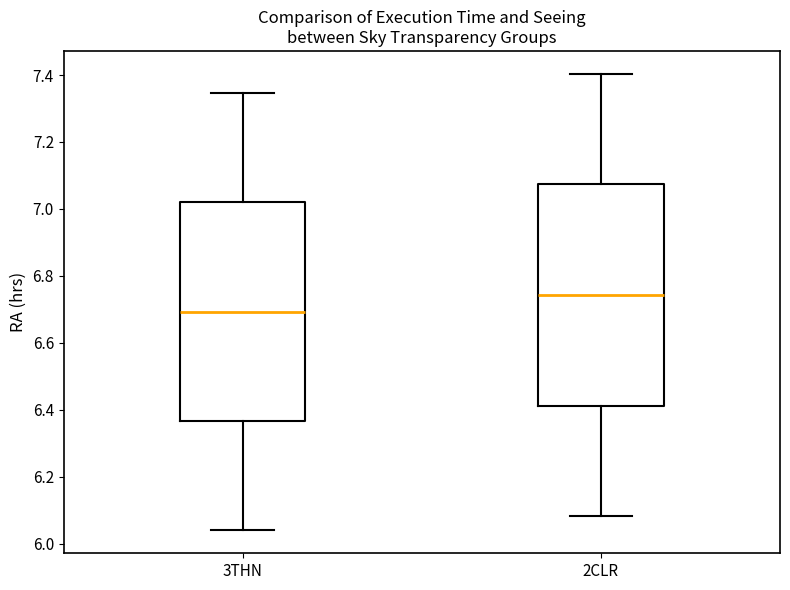

Reading left to right, transcribe this box plot: for each box, give where its median line is, the range the box spans, and where its two whiskers end, as read against the y-axis. The values are not printed on the chart, so give them approximately, as read against the axis.

3THN: median 6.70, box 6.36 to 7.02, whiskers 6.04 to 7.34
2CLR: median 6.74, box 6.42 to 7.08, whiskers 6.08 to 7.40